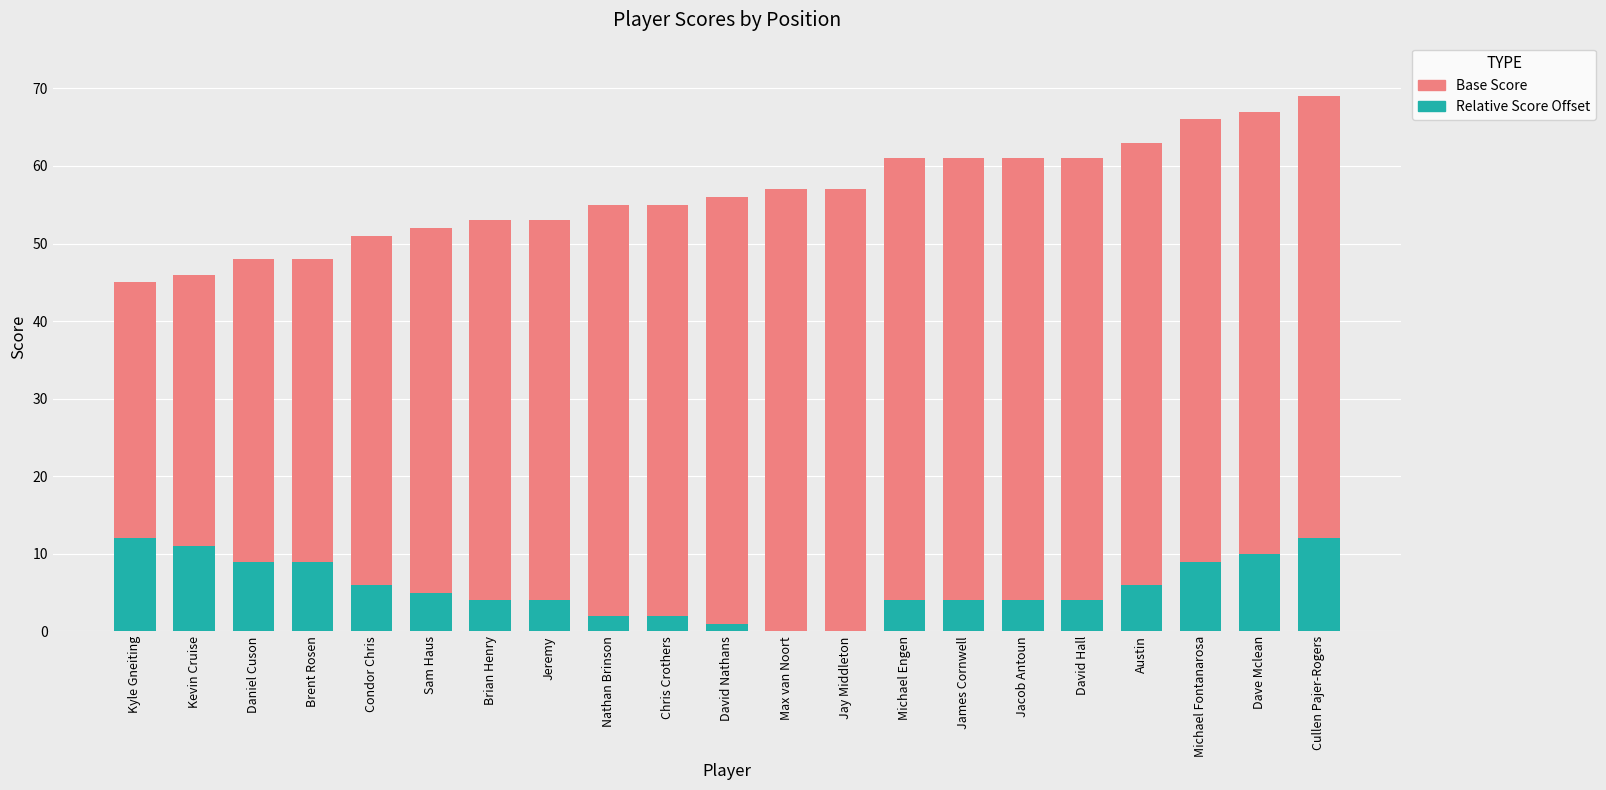

What is the sum of all Relative Score Offset values?

118